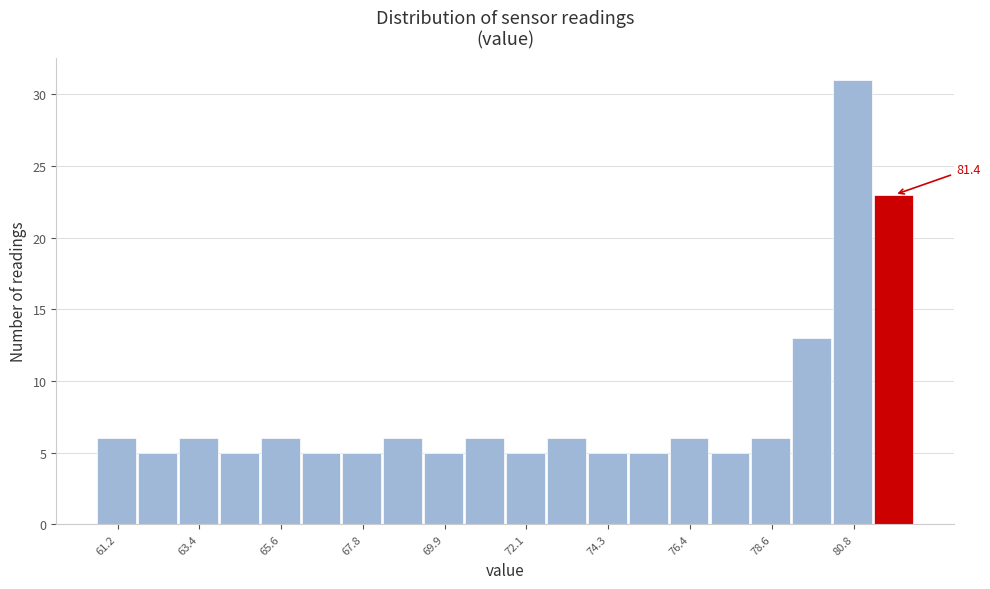

Around what value on the x-axis is the tallest bar? Give the approximate position of its centre, as read against the axis.

80.5